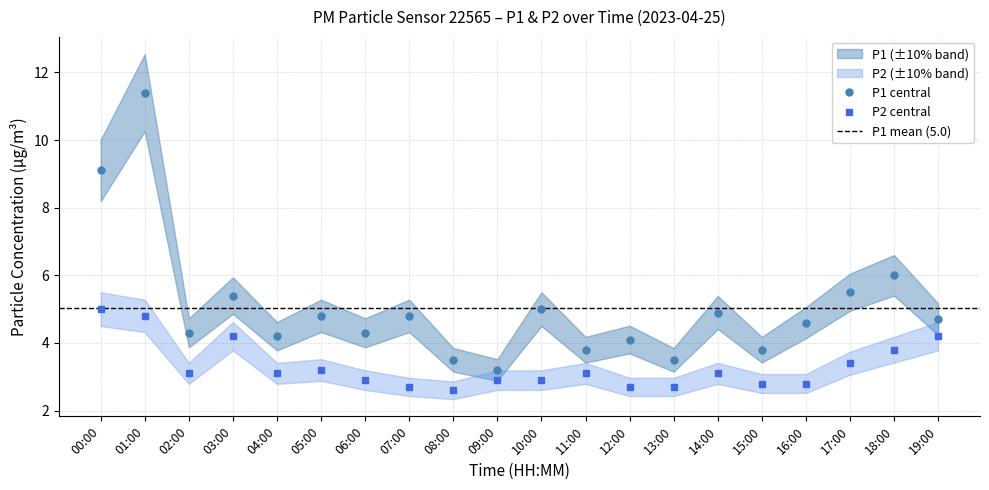

Which series has the largest range (max minus min)?

P1